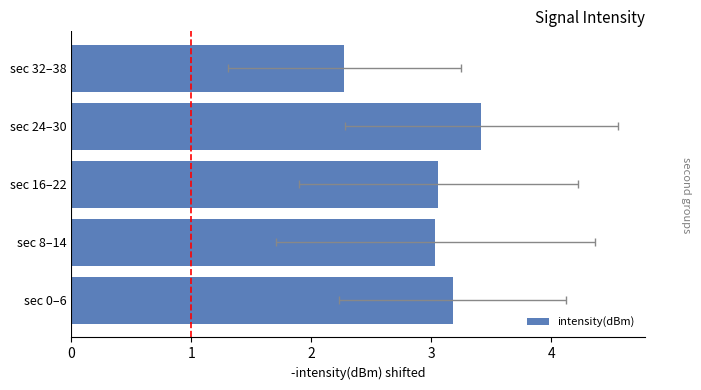

Reading left to right, extract all data points from this chart.

3.2	3.0	3.1	3.4	2.3